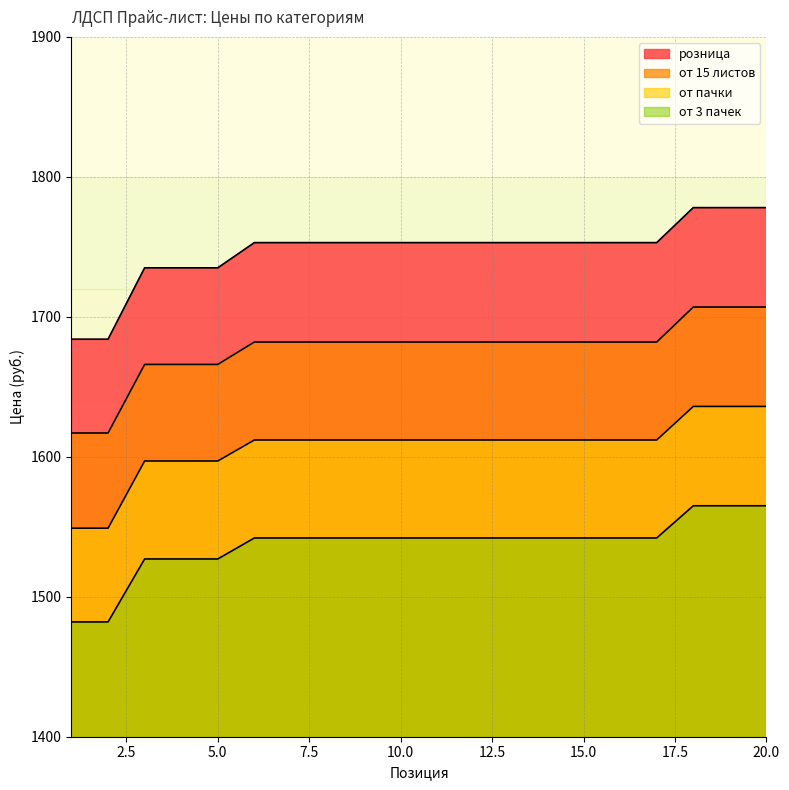

How many lines are shown in the chart?

4